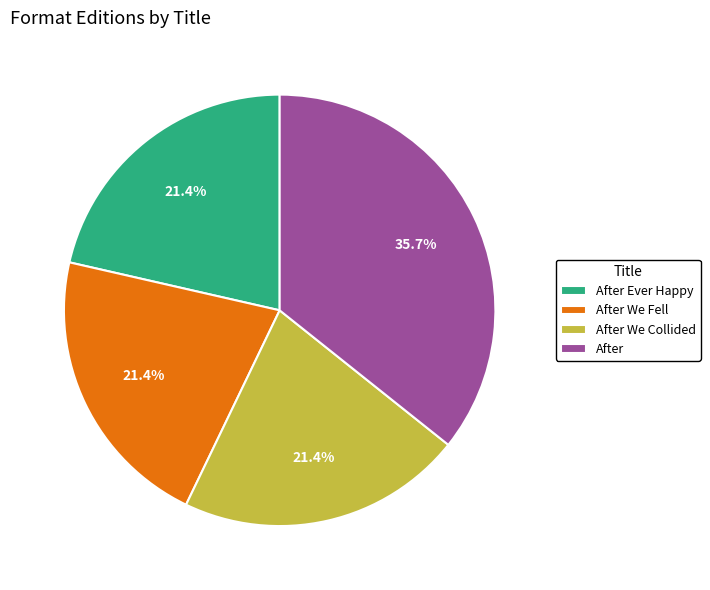

Is After the majority of the pie?

No